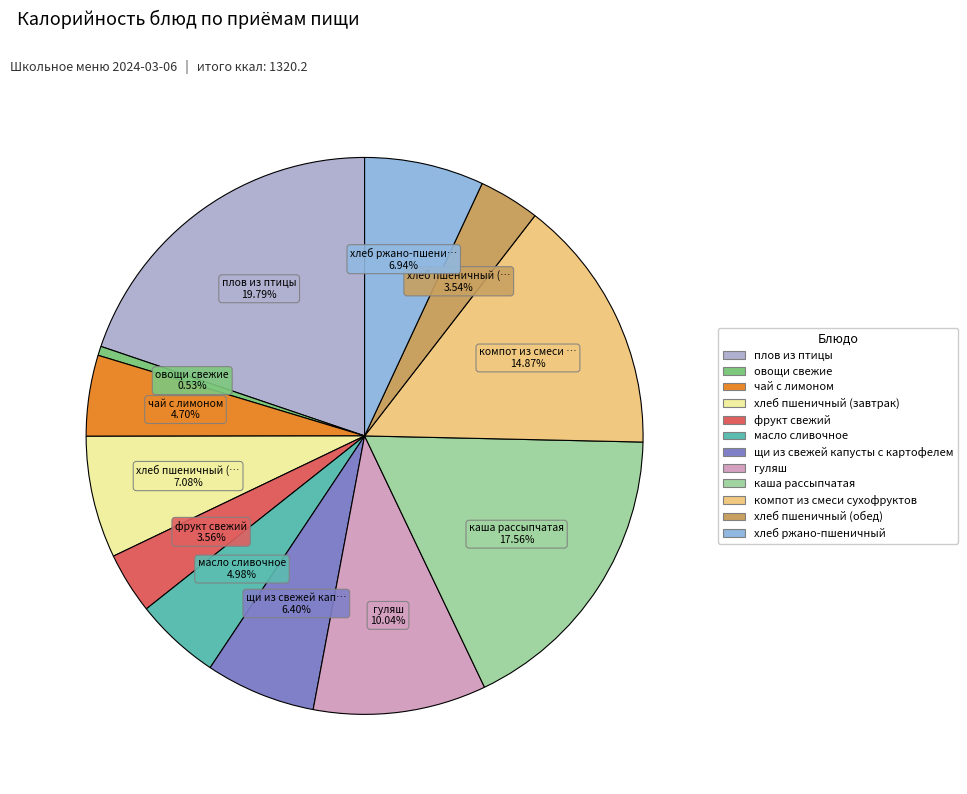

True or false: компот из смеси сухофруктов accounts for 15% of the total.

True